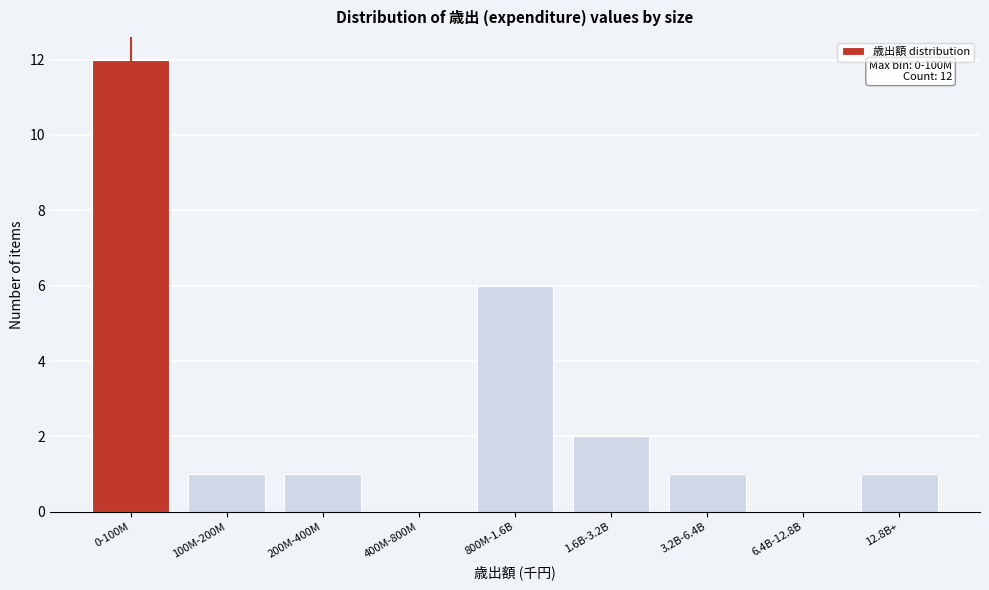

Reading right to left, list all the values displayed in this chart.

12.8B+=1	6.4B-12.8B=0	3.2B-6.4B=1	1.6B-3.2B=2	800M-1.6B=6	400M-800M=0	200M-400M=1	100M-200M=1	0-100M=12